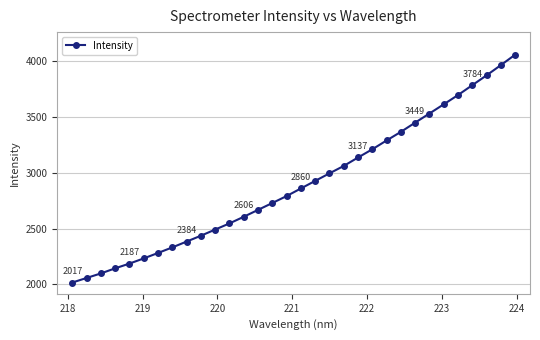

What is the value of the 26th point from the left?

3530.7